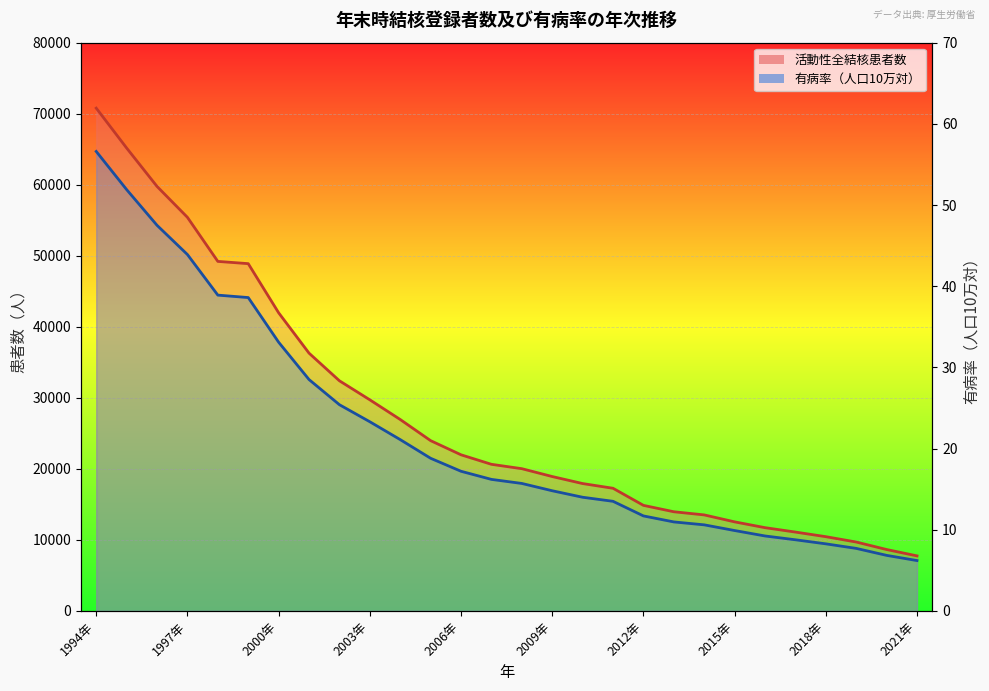

At which label is 総数（活動性全結核患者数） closest to 39262?

2000年